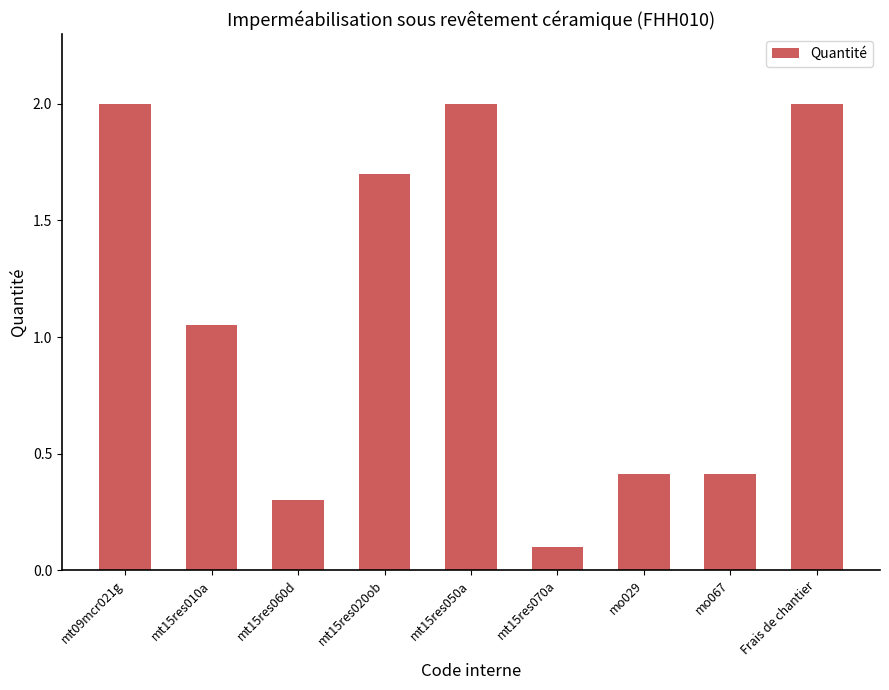

What is the sum of the values at mt15res050a and mt15res070a?

2.1